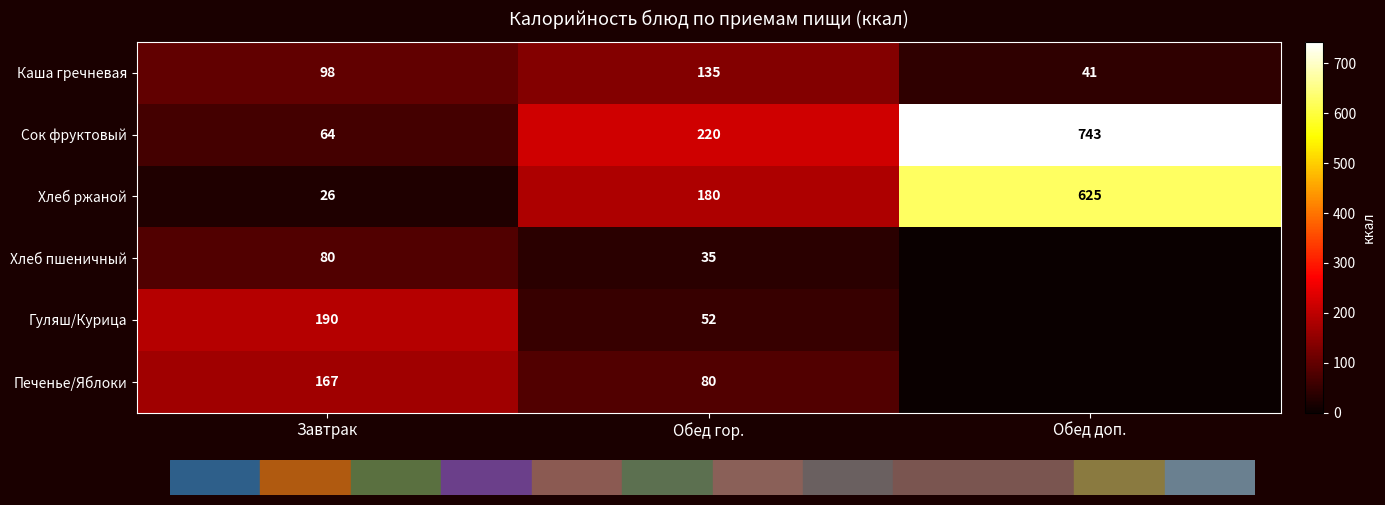

Rank the series at Завтрак from lowest to highest value.

Хлеб ржаной, Сок фруктовый, Хлеб пшеничный, Каша гречневая, Печенье/Яблоки, Гуляш/Курица